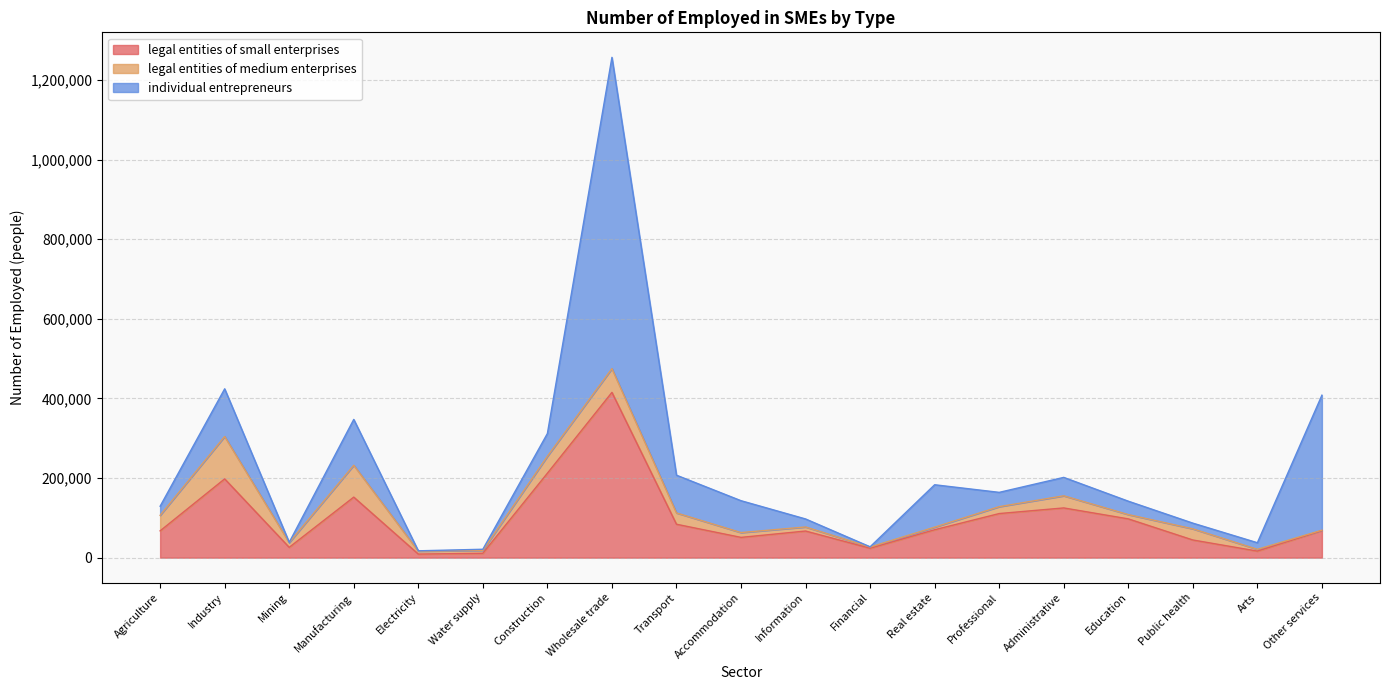

Rank the series at Information from lowest to highest value.

legal entities of medium enterprises, individual entrepreneurs, legal entities of small enterprises